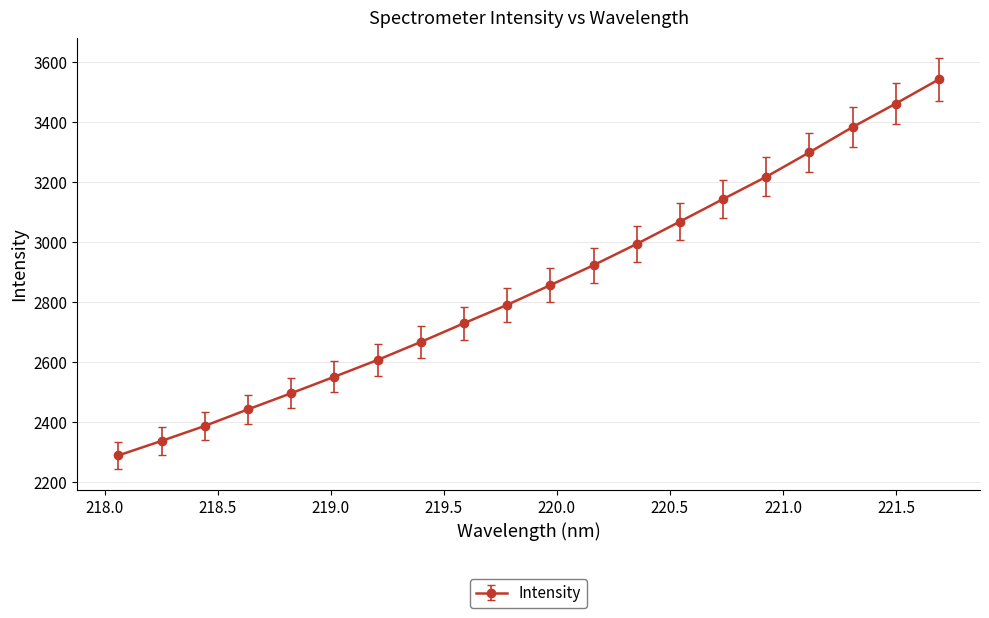

What is the smallest value displayed?

2287.8